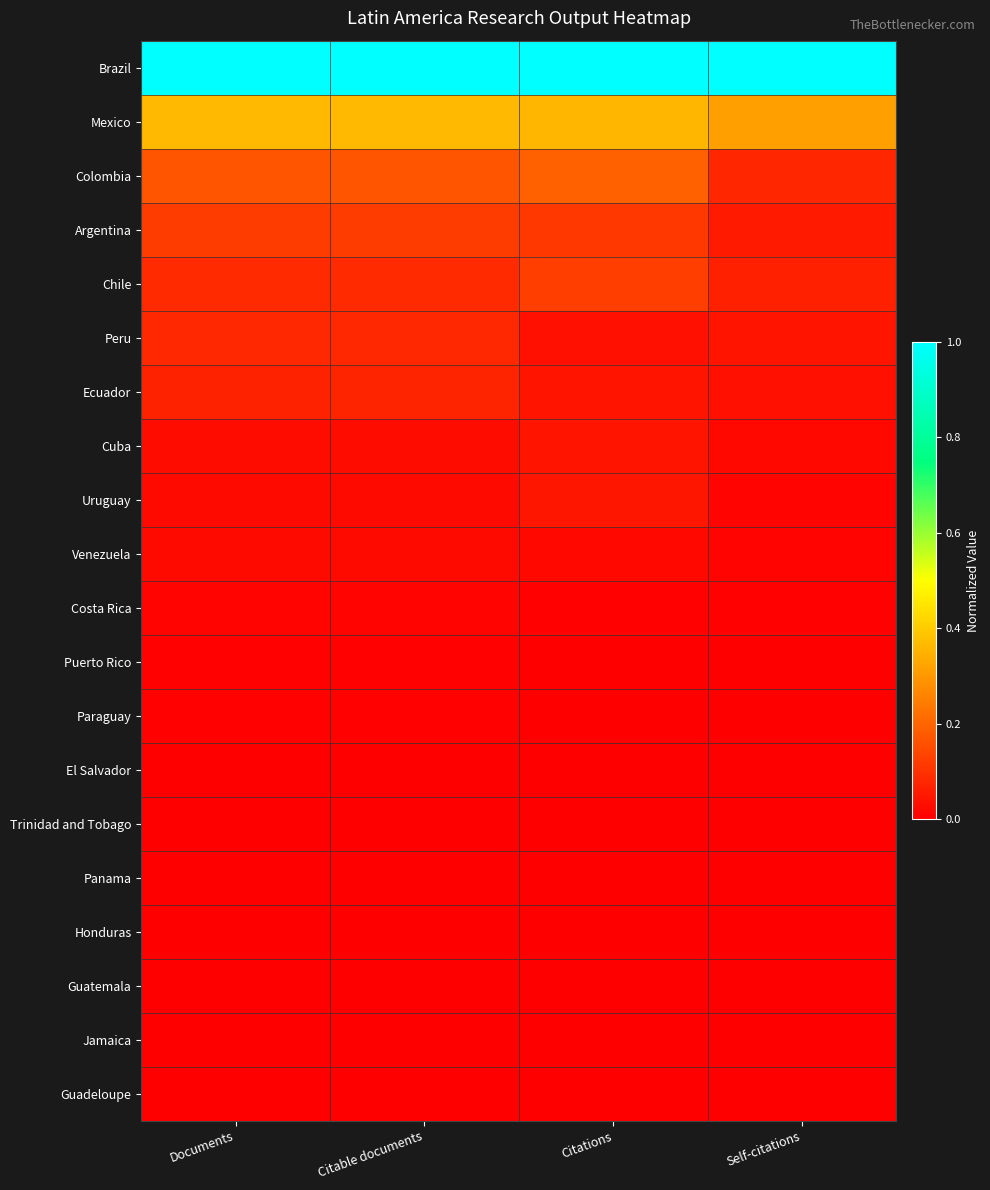

Which has a higher value, Citations or Citable documents?

Citations